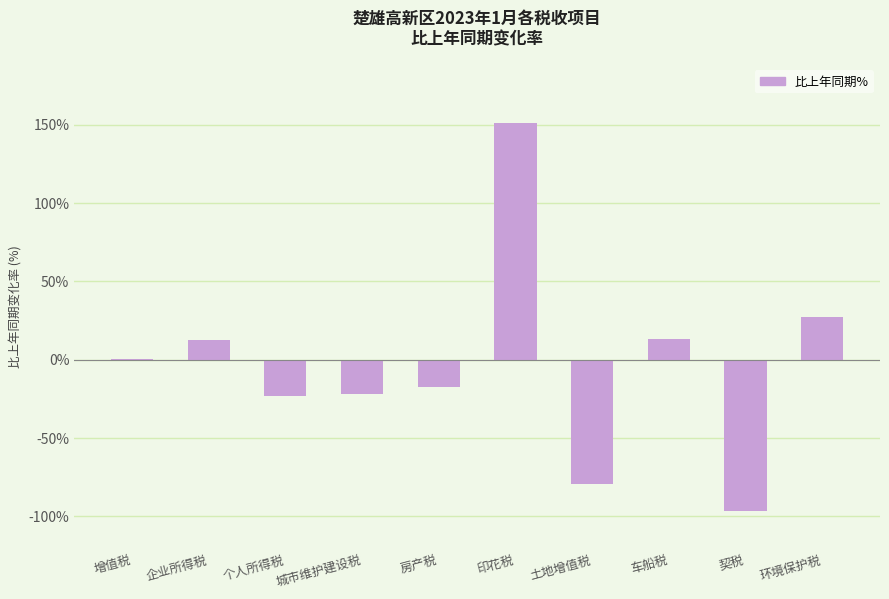

The value at 城市维护建设税 is -21.6. True or false?

True